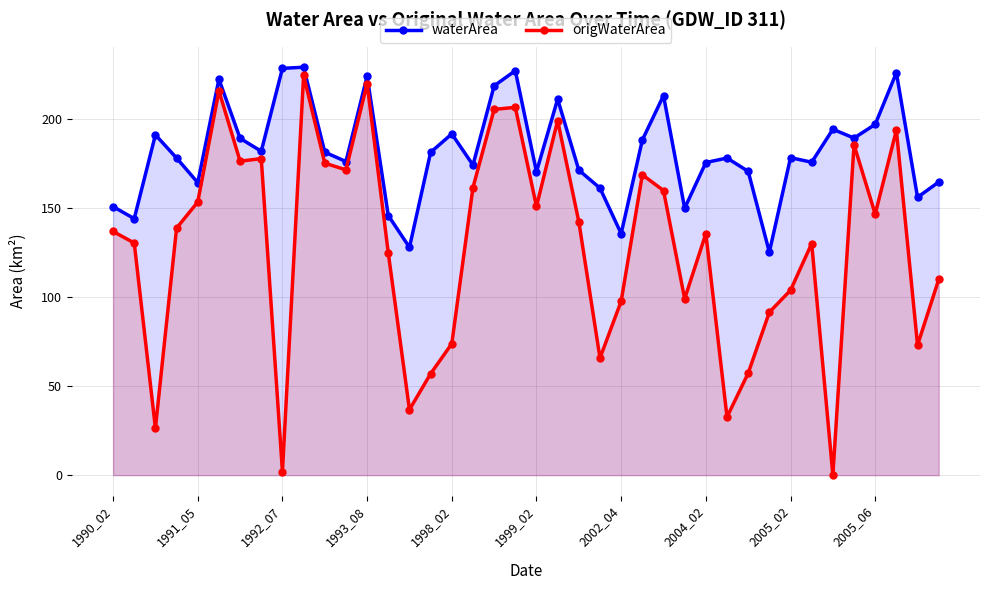

At how many categories does at least one series exceed 42?

40